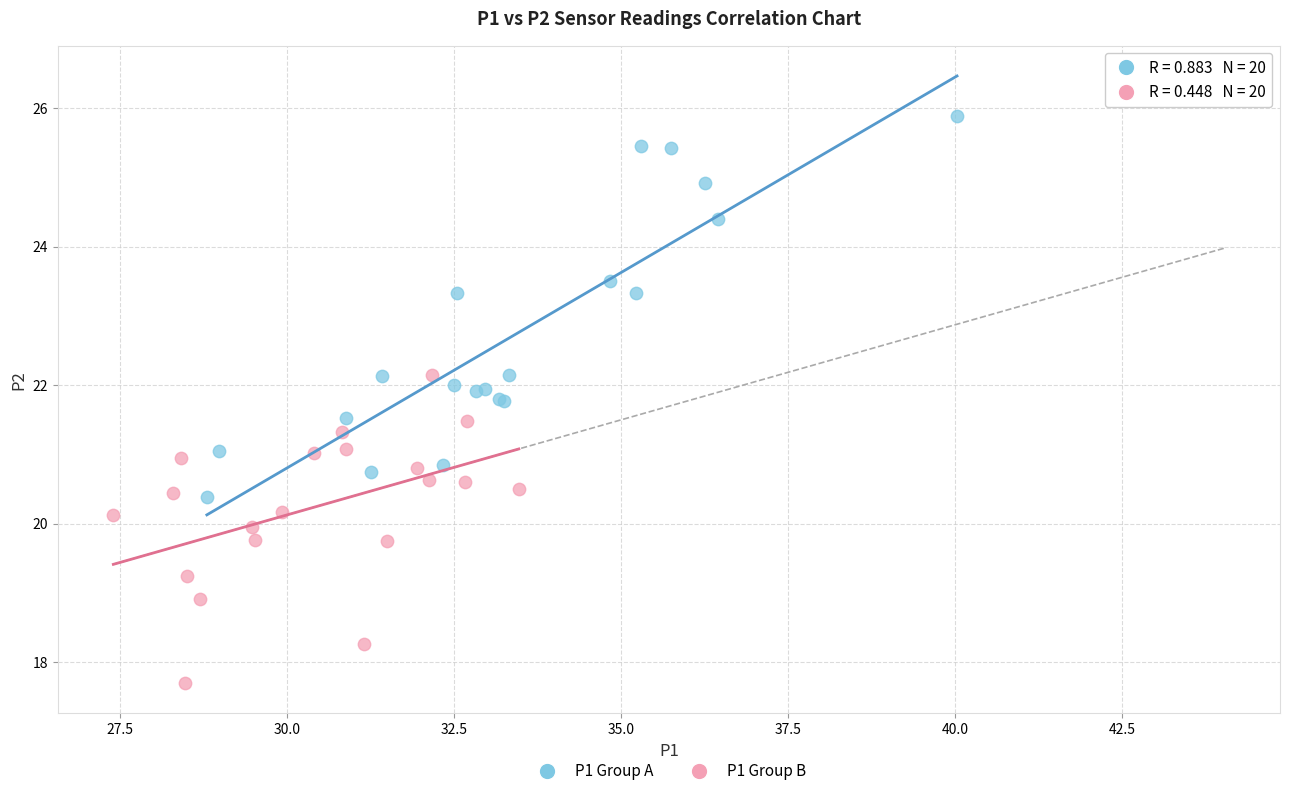

Which series reaches the maximum Y coordinate?

P1 Group A